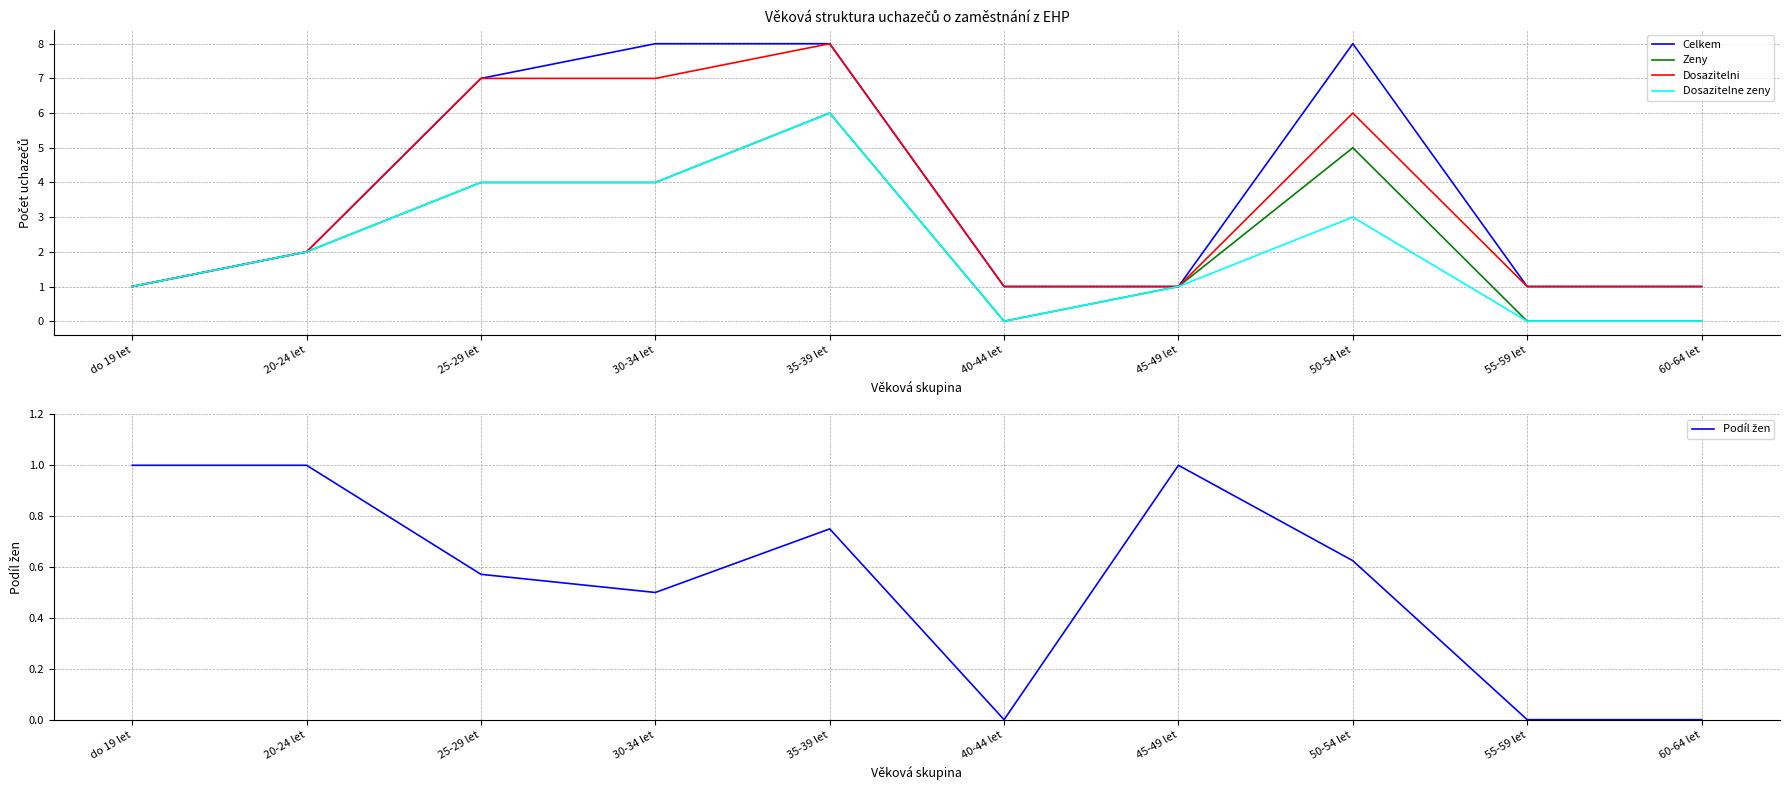

At which category does Dosazitelne zeny reach its first local valley?

40-44 let